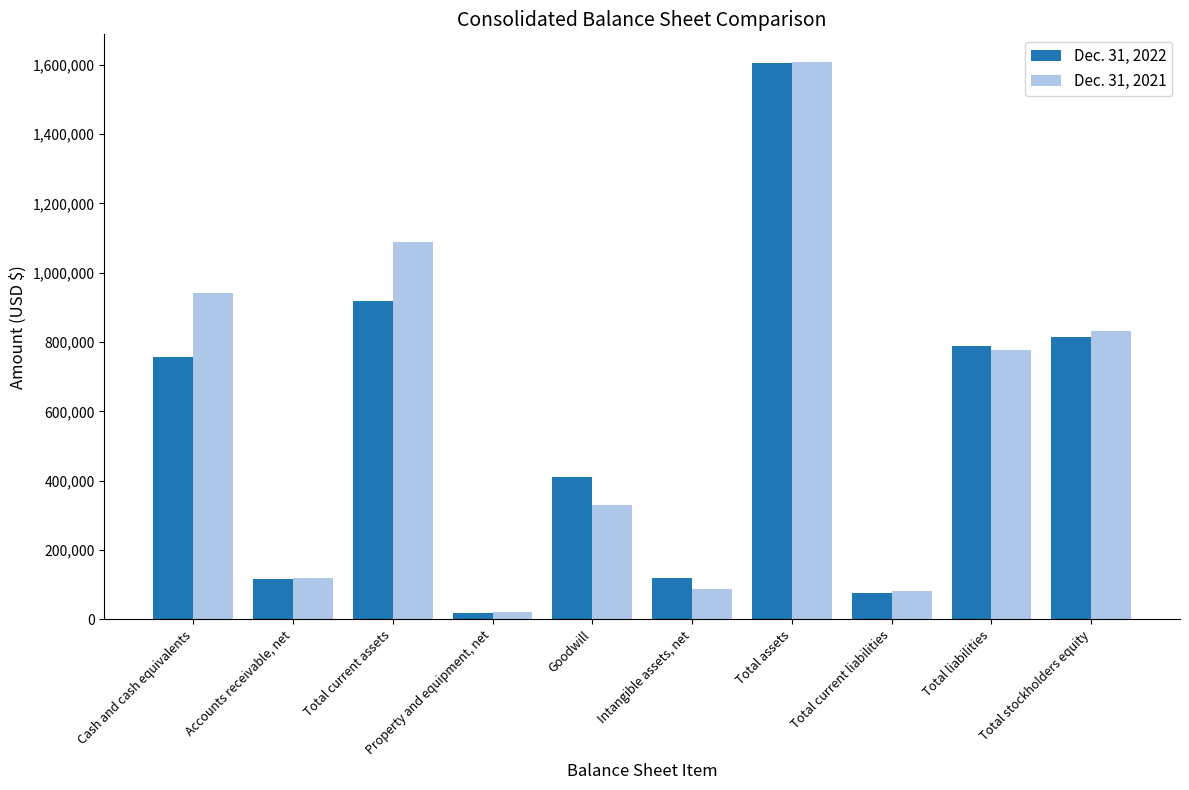

What is the label of the 10th bar from the left?

Total stockholders equity